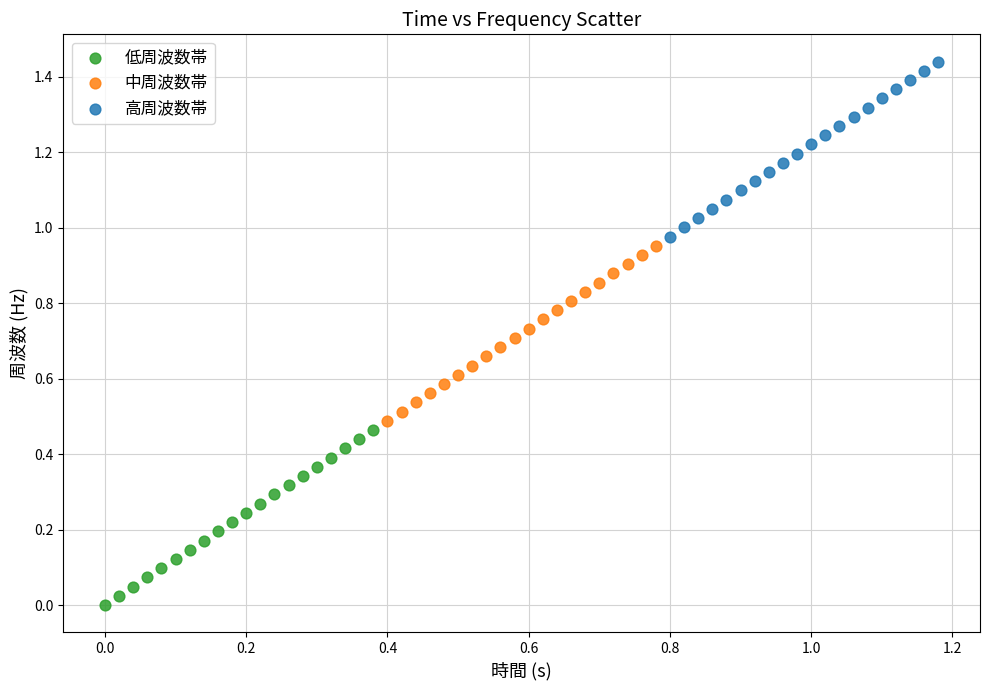

Which series contains the lowest Y value?

低周波数帯